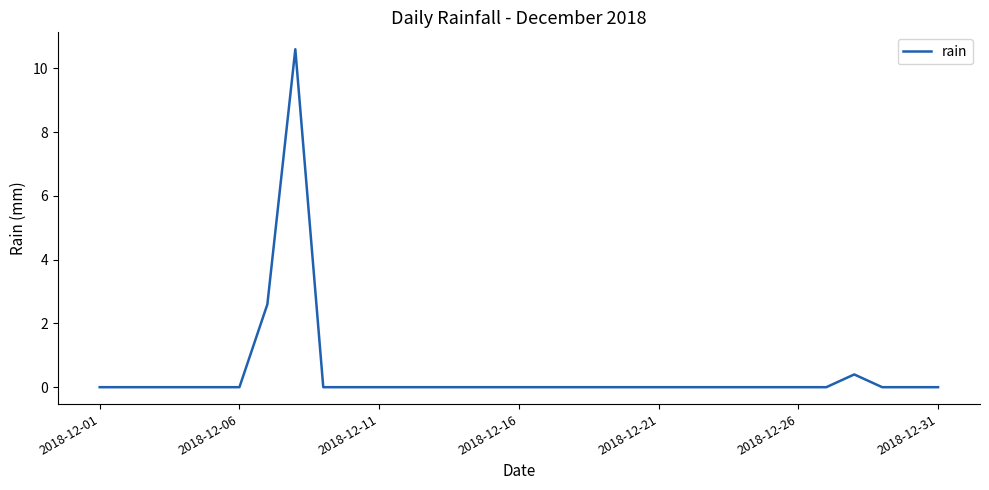

What is the maximum value shown in the chart?

10.6